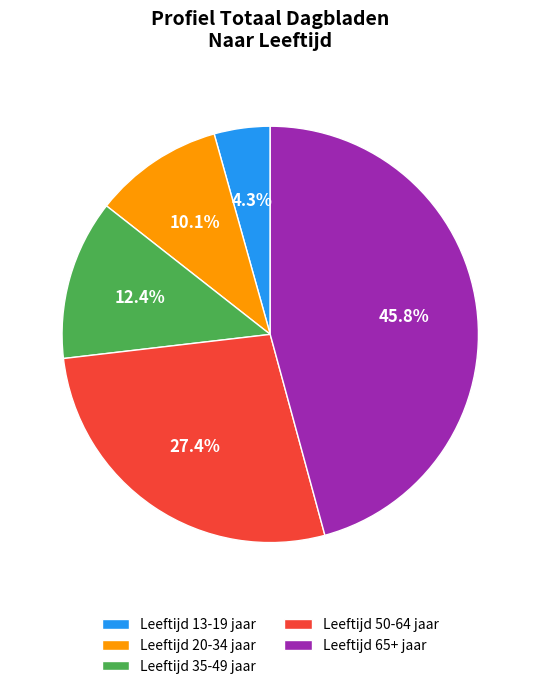

How much of the chart is everything except Leeftijd 50-64 jaar?

72.6%